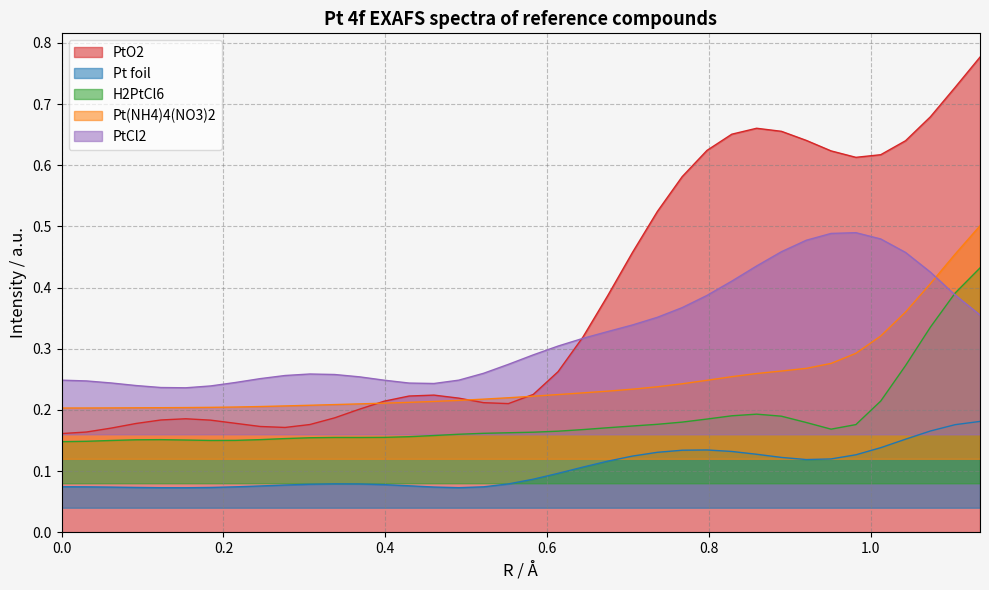

Count the number of data series in this chart.

5